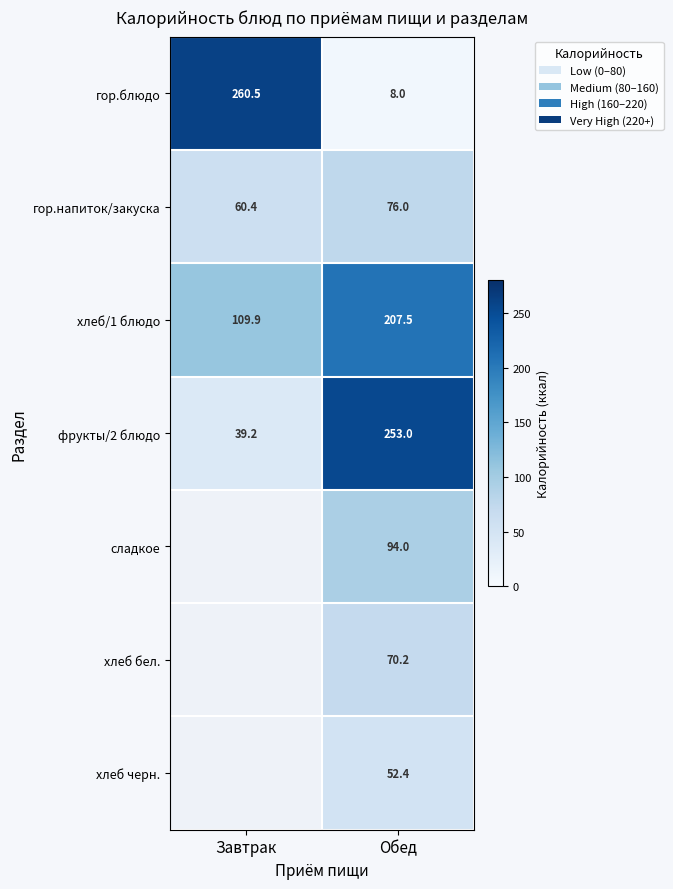

What is the lowest value of the гор.блюдо series?

8.0